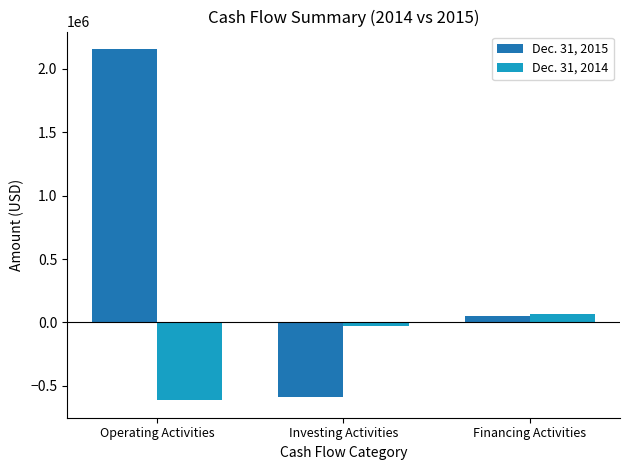

What is the minimum value for Dec. 31, 2015?

-590302